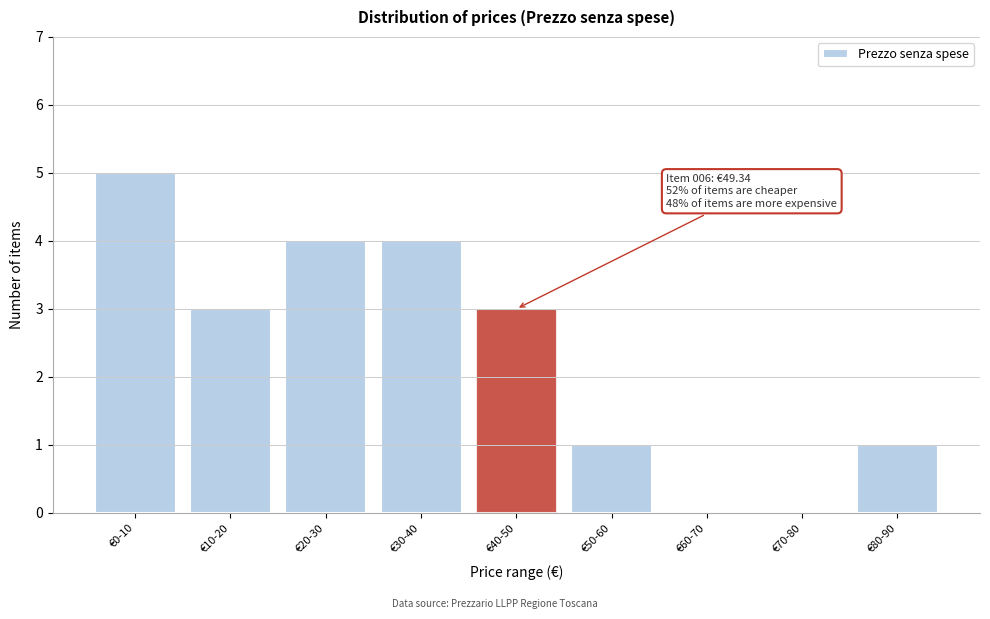

Reading right to left, what are all the values shown in this chart?

€80-90=1	€70-80=0	€60-70=0	€50-60=1	€40-50=3	€30-40=4	€20-30=4	€10-20=3	€0-10=5